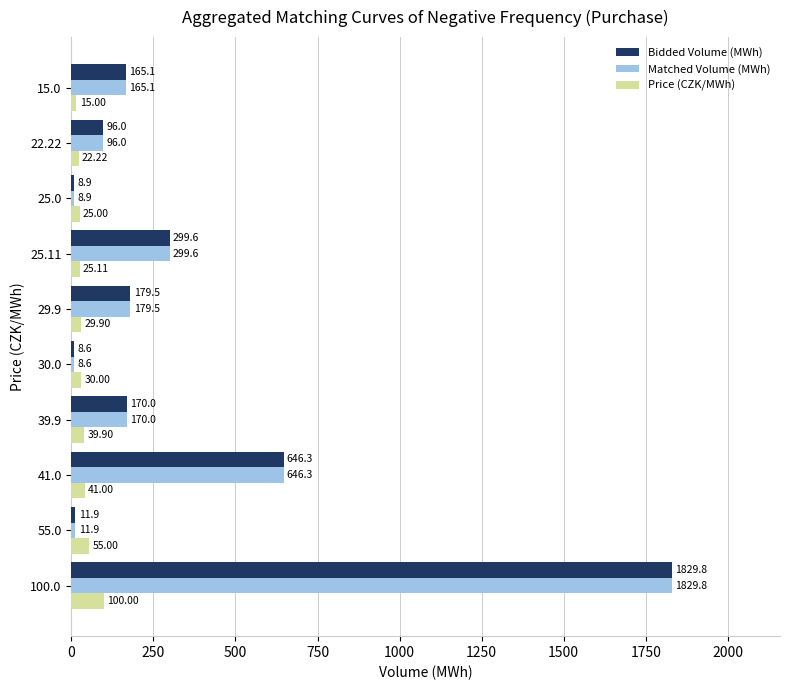

What is the difference between the highest and lowest values at 55.0?

43.1